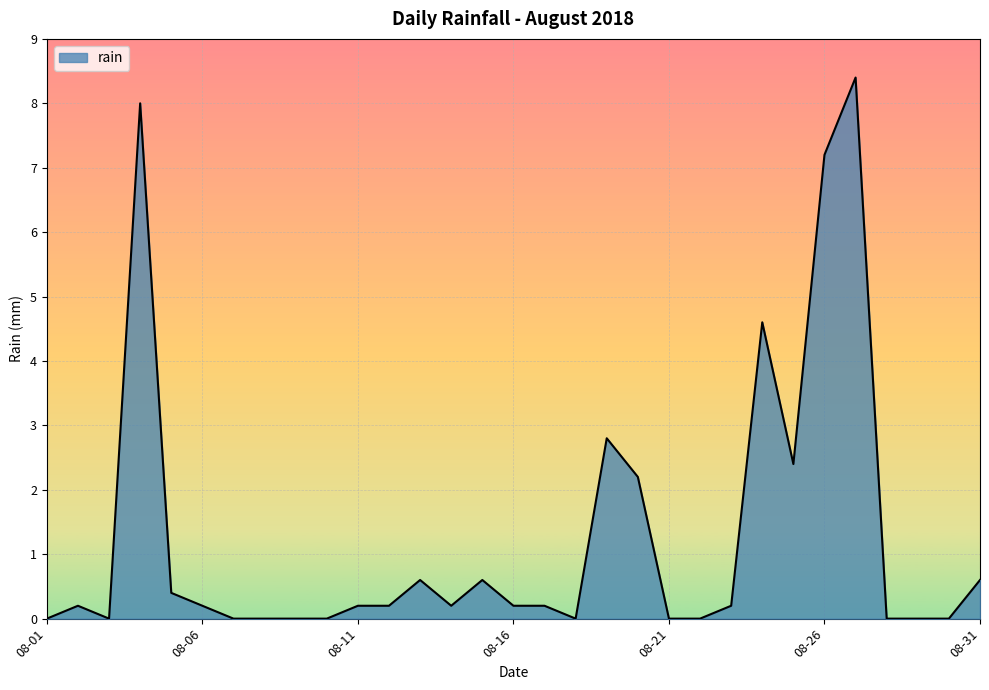

Reading right to left, extract all data points from this chart.

0.6	0.0	0.0	0.0	8.4	7.2	2.4	4.6	0.2	0.0	0.0	2.2	2.8	0.0	0.2	0.2	0.6	0.2	0.6	0.2	0.2	0.0	0.0	0.0	0.0	0.2	0.4	8.0	0.0	0.2	0.0